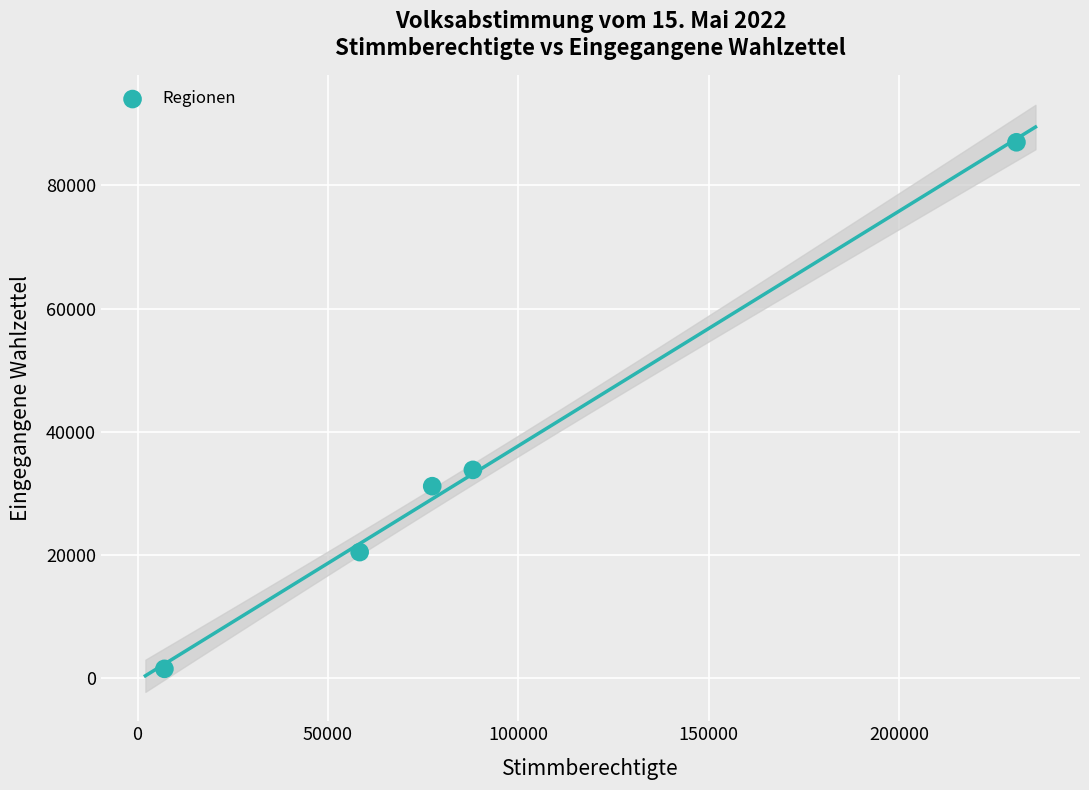

What Y value in the scatter plot is closest to 44265?

33825